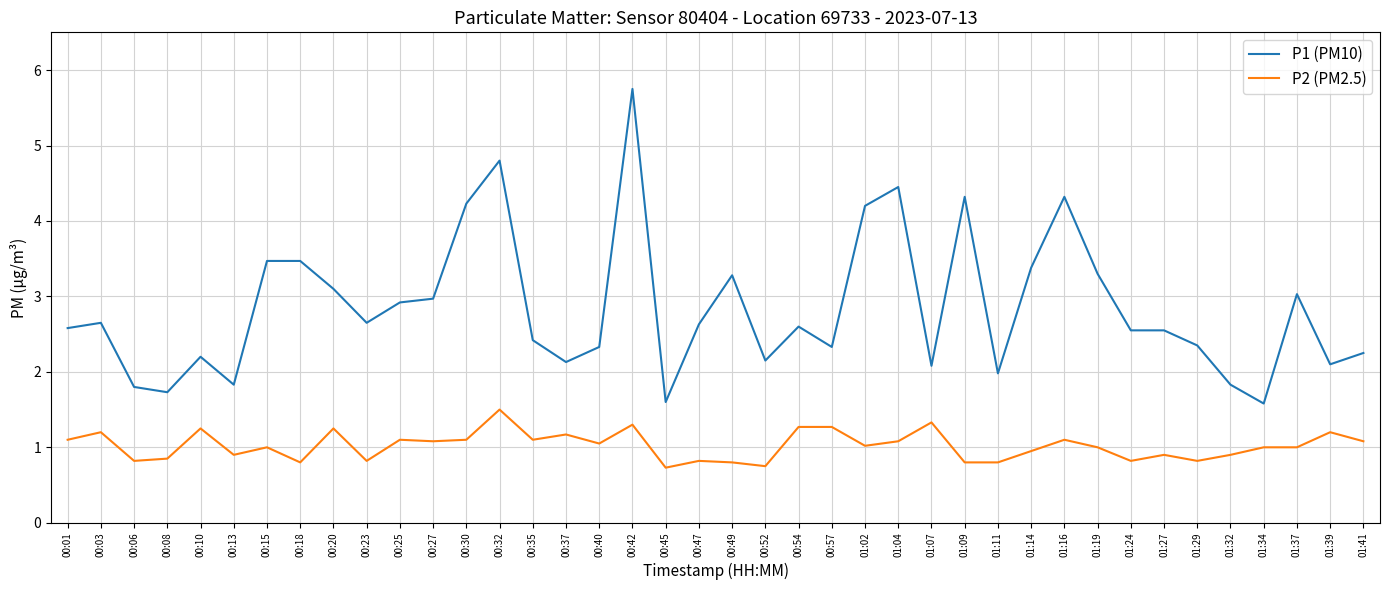

At which category does the chart reach its peak across all series?

00:42